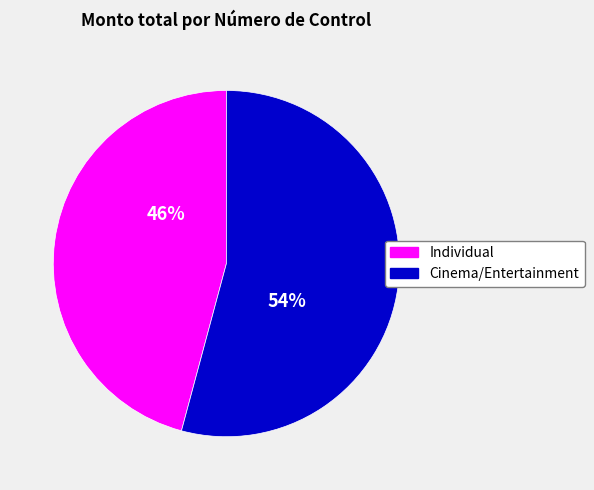

Is there any slice that represents more than half of the pie?

Yes